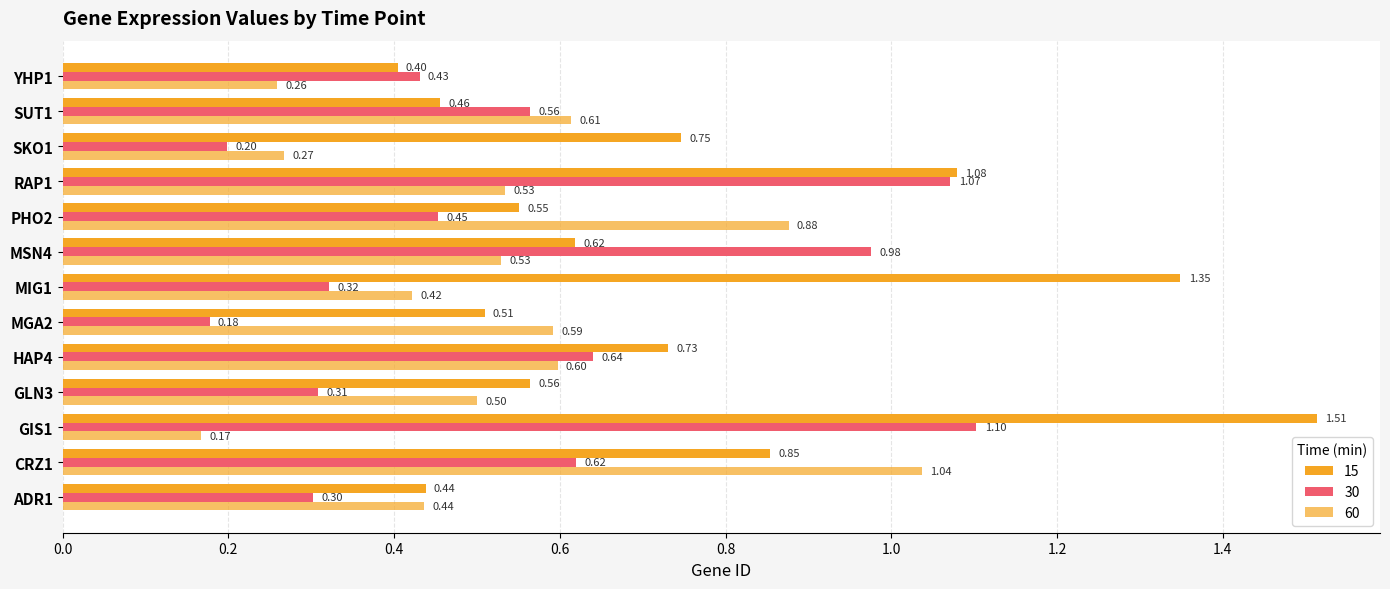

What is the maximum value shown in the chart?

1.5